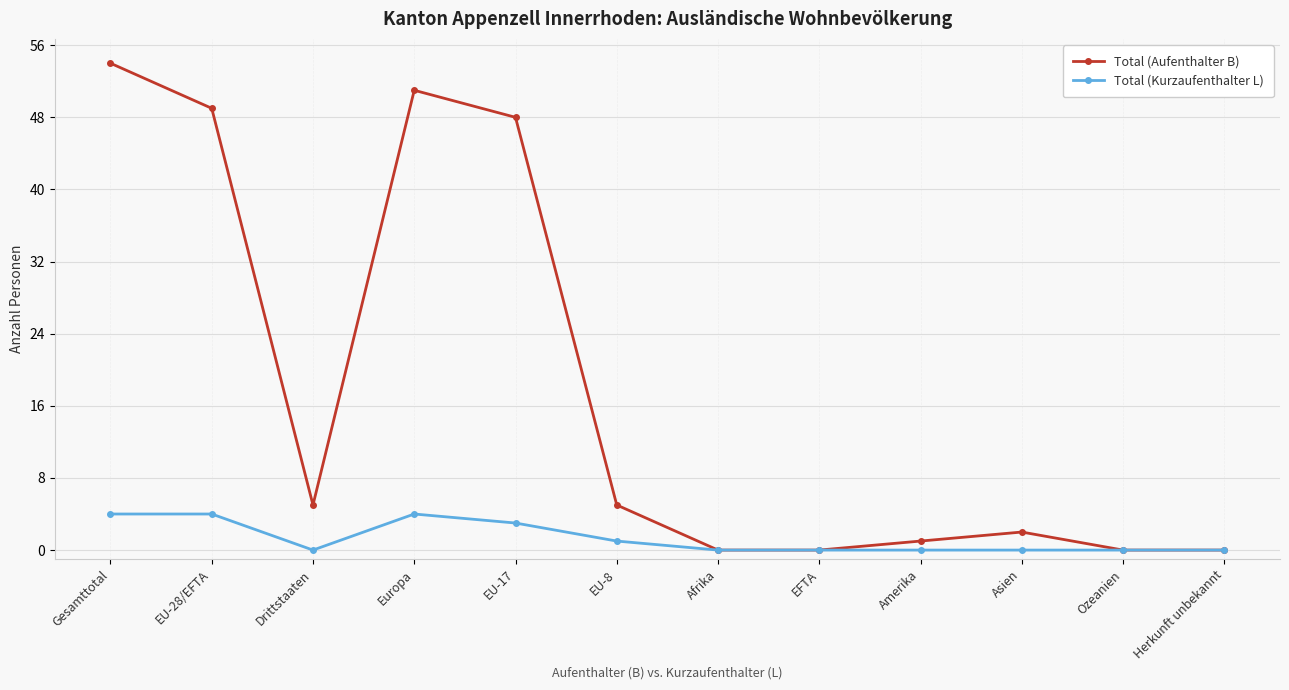

At which category does Total (Kurzaufenthalter L) reach its first local valley?

Drittstaaten